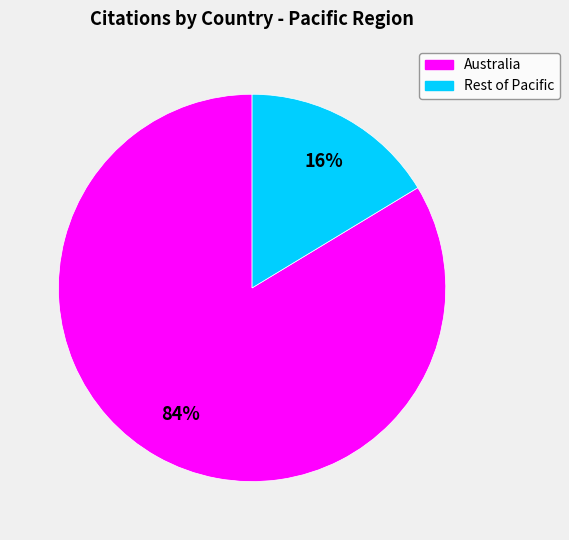

To the nearest percent, what is the average slice percentage?

50%